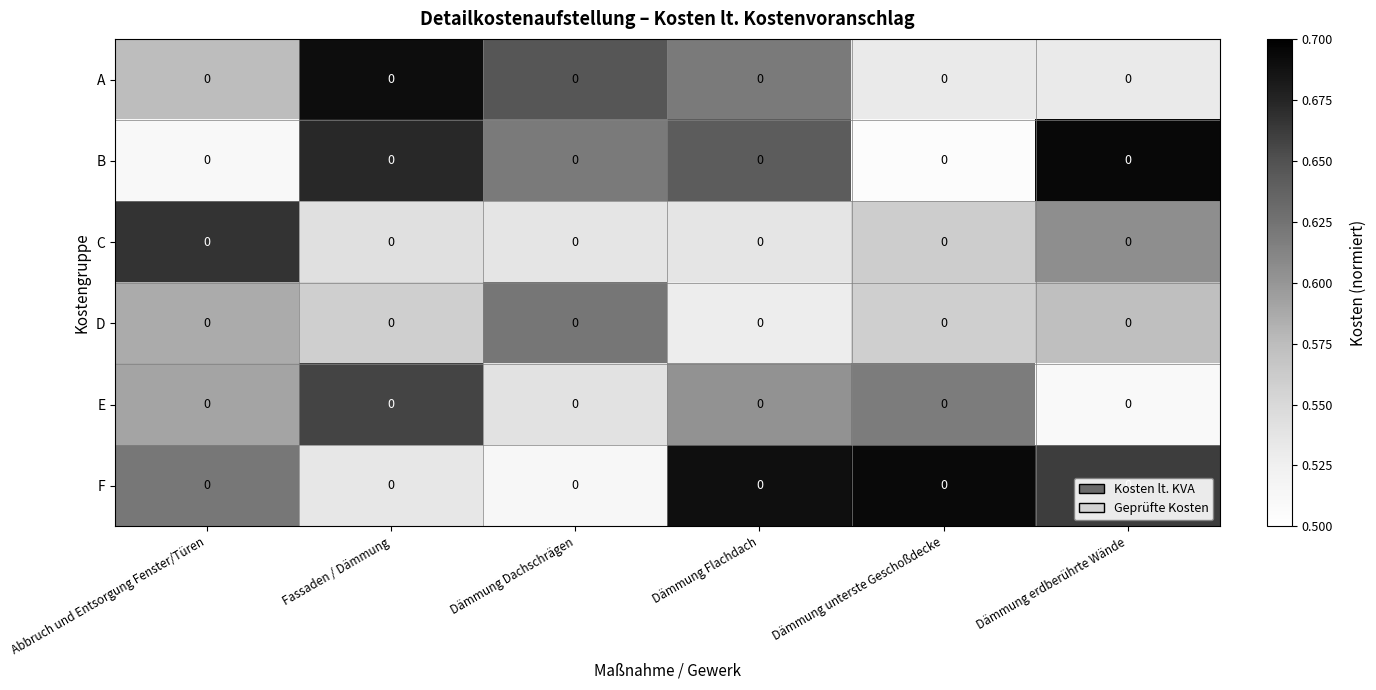

What is the spread (max minus min) of values at Abbruch und Entsorgung Fenster/Türen?

0.2